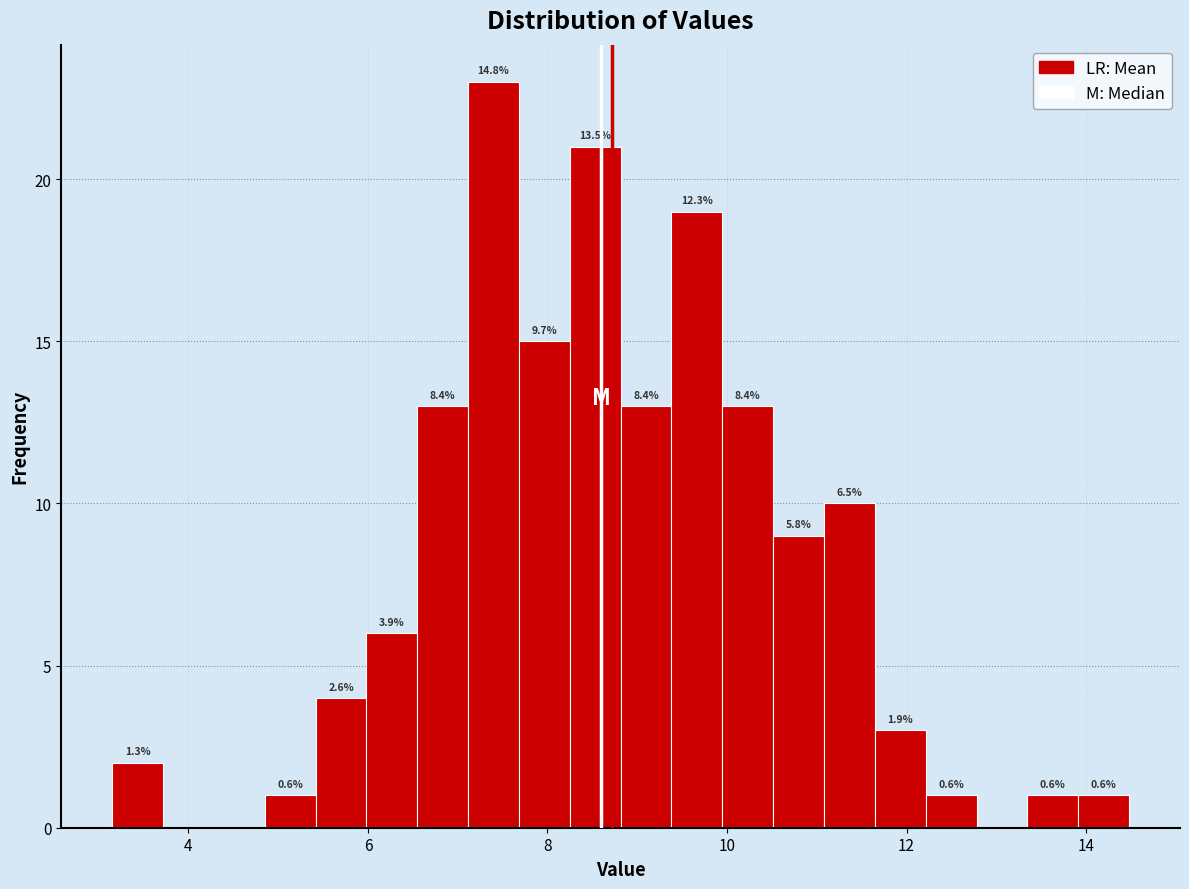

Around what value on the x-axis is the tallest bar? Give the approximate position of its centre, as read against the axis.

7.4